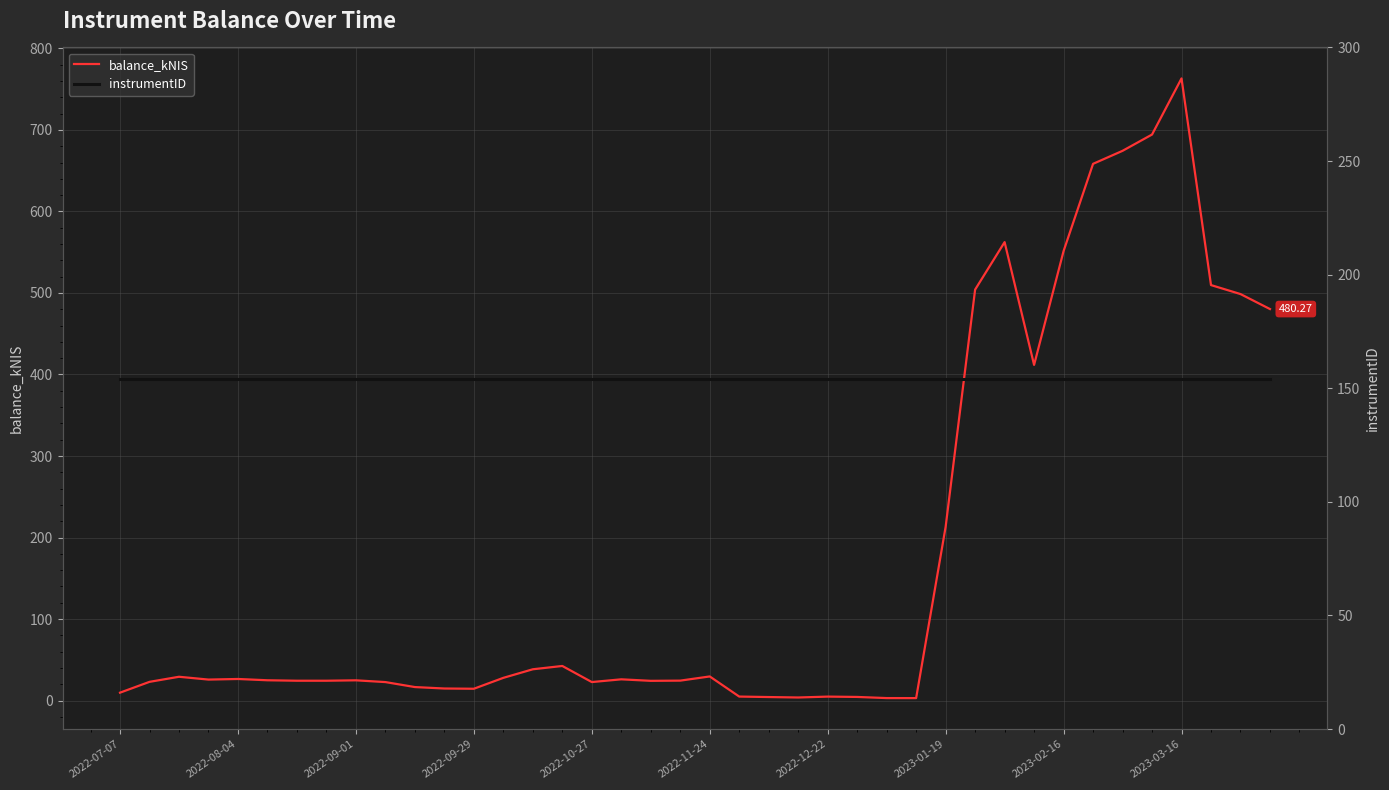

Does the chart display data point markers on the line(s)?

No